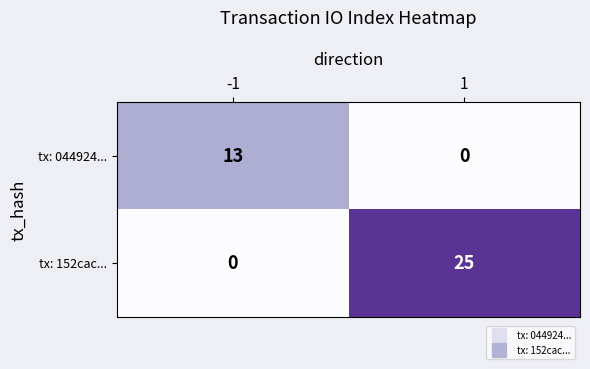

What is the sum of the tx: 152cac... values at -1 and 1?

25